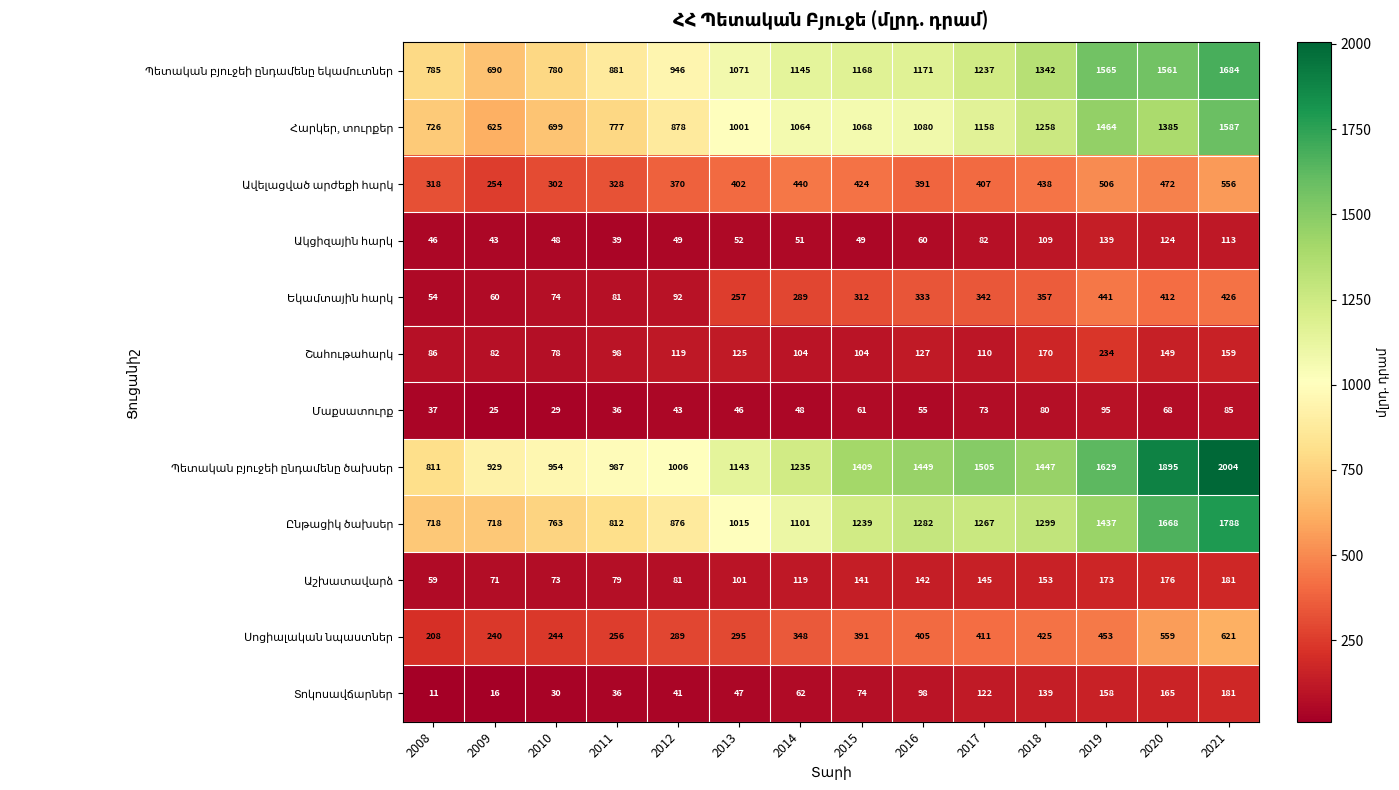

Count the number of categories in the chart.

14